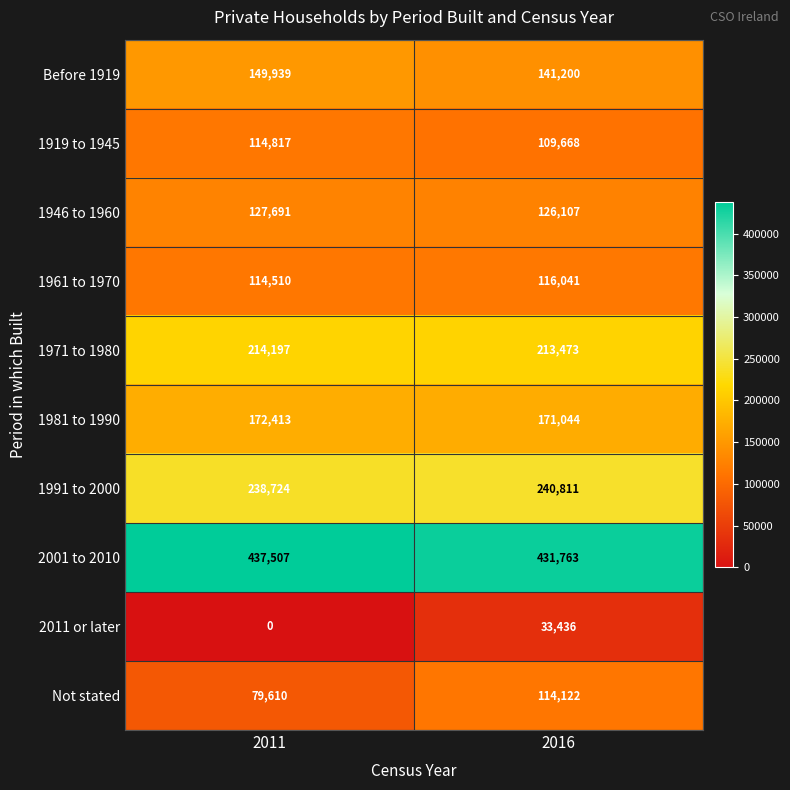

List the series in order of their peak value, lowest first.

2011 or later, Not stated, 1919 to 1945, 1961 to 1970, 1946 to 1960, Before 1919, 1981 to 1990, 1971 to 1980, 1991 to 2000, 2001 to 2010